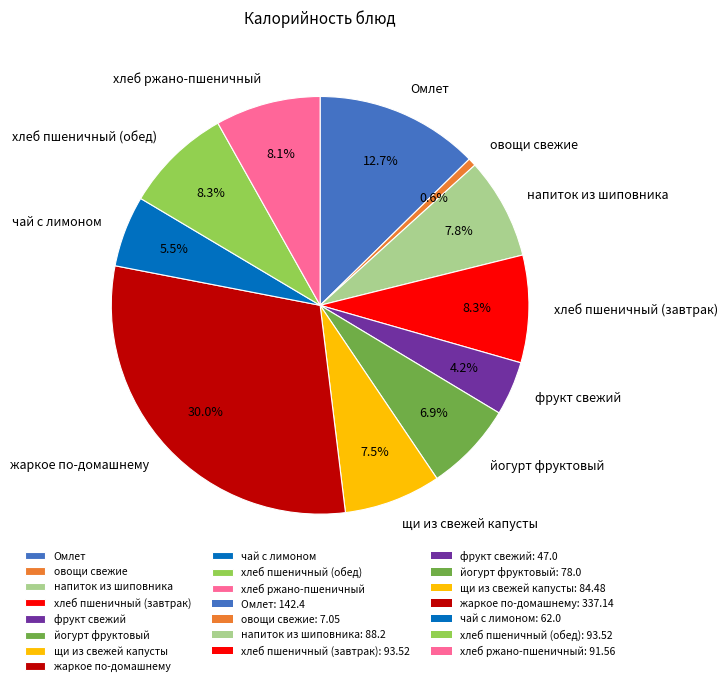

To the nearest percent, what percentage of the pie is йогурт фруктовый?

7%